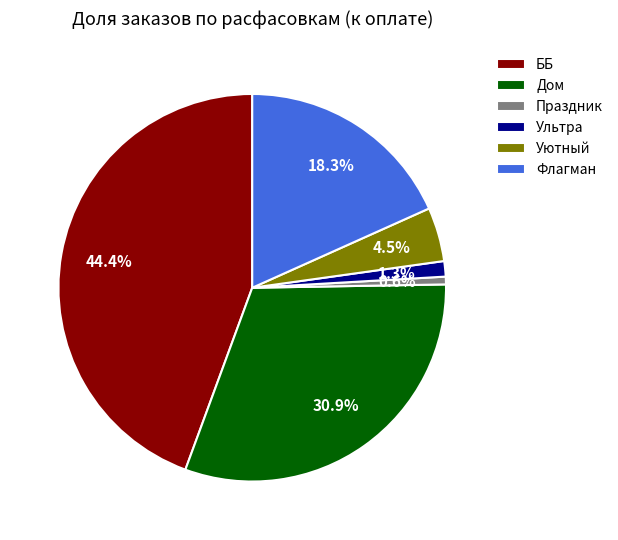

What is the smallest slice in the pie chart?

Праздник